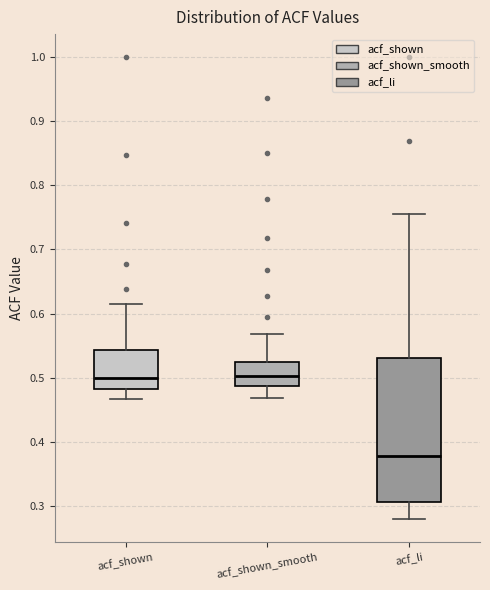

Where does the median line of the box for acf_li sit on the y-axis? The values are not printed on the chart, so give them approximately, as read against the axis.

0.38